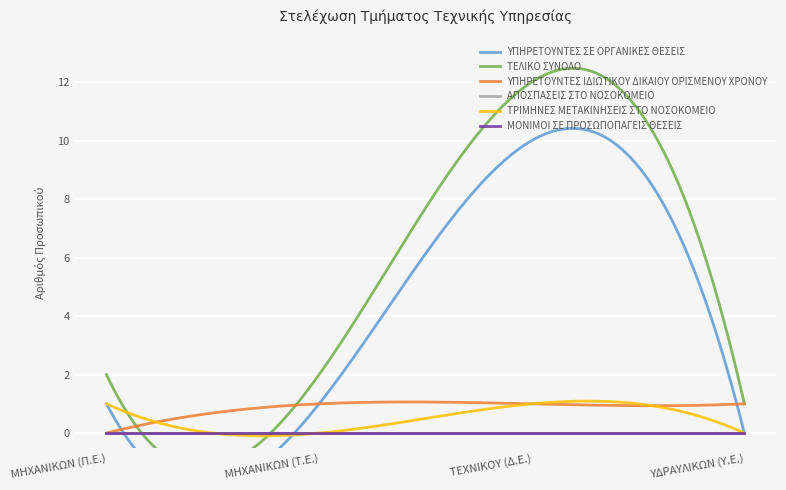

Reading left to right, what are all the values shown in this chart?

ΥΠΗΡΕΤΟΥΝΤΕΣ ΣΕ ΟΡΓΑΝΙΚΕΣ ΘΕΣΕΙΣ: 1	1	10	0
ΤΕΛΙΚΟ ΣΥΝΟΛΟ: 2	2	12	1
ΥΠΗΡΕΤΟΥΝΤΕΣ ΙΔΙΩΤΙΚΟΥ ΔΙΚΑΙΟΥ ΟΡΙΣΜΕΝΟΥ ΧΡΟΝΟΥ: 0	1	1	1
ΑΠΟΣΠΑΣΕΙΣ ΣΤΟ ΝΟΣΟΚΟΜΕΙΟ: 0	0	0	0
ΤΡΙΜΗΝΕΣ ΜΕΤΑΚΙΝΗΣΕΙΣ ΣΤΟ ΝΟΣΟΚΟΜΕΙΟ: 1	0	1	0
ΜΟΝΙΜΟΙ ΣΕ ΠΡΟΣΩΠΟΠΑΓΕΙΣ ΘΕΣΕΙΣ: 0	0	0	0